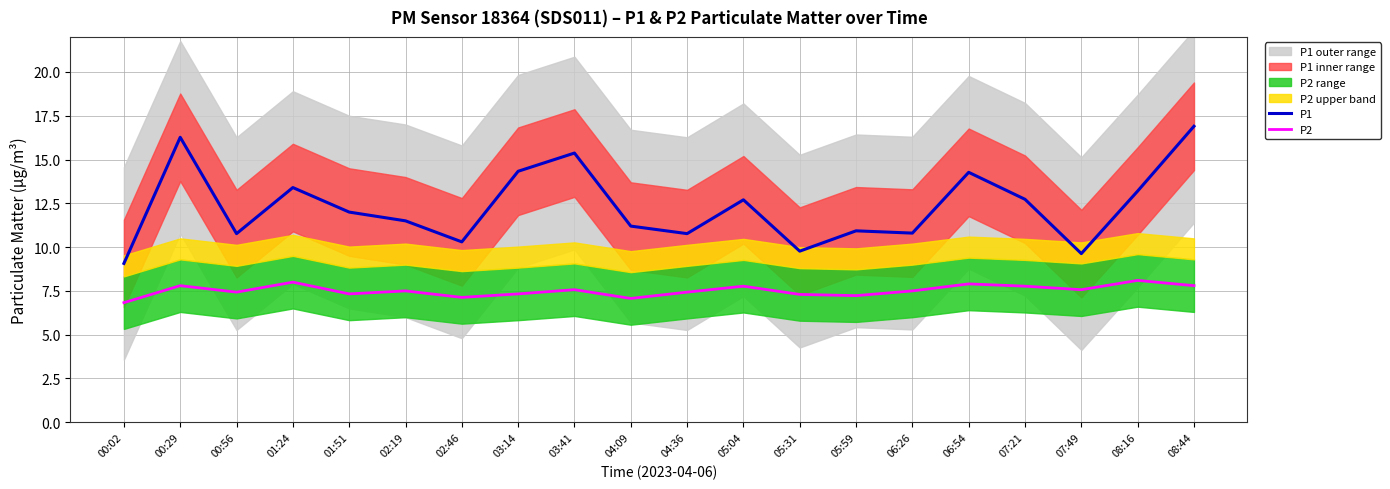

Which category has the highest value across all series?

08:44